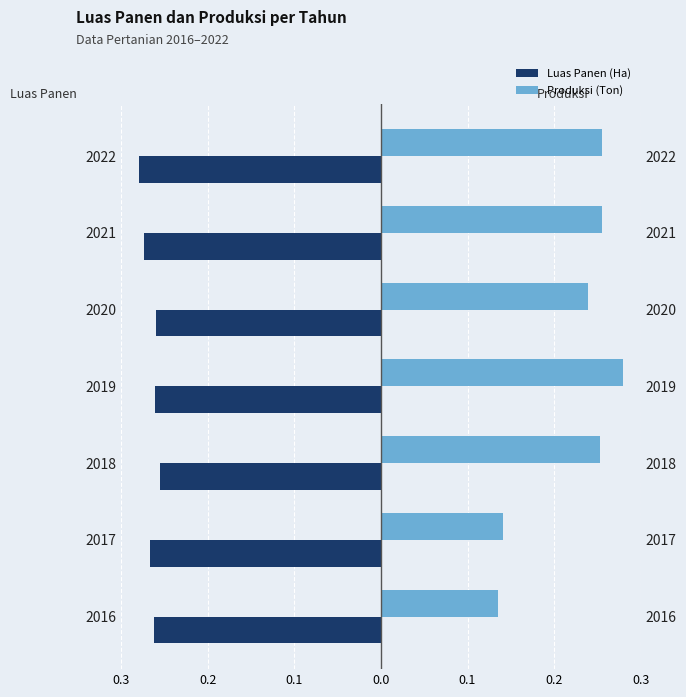

At how many categories does at least one series exceed 0?

7